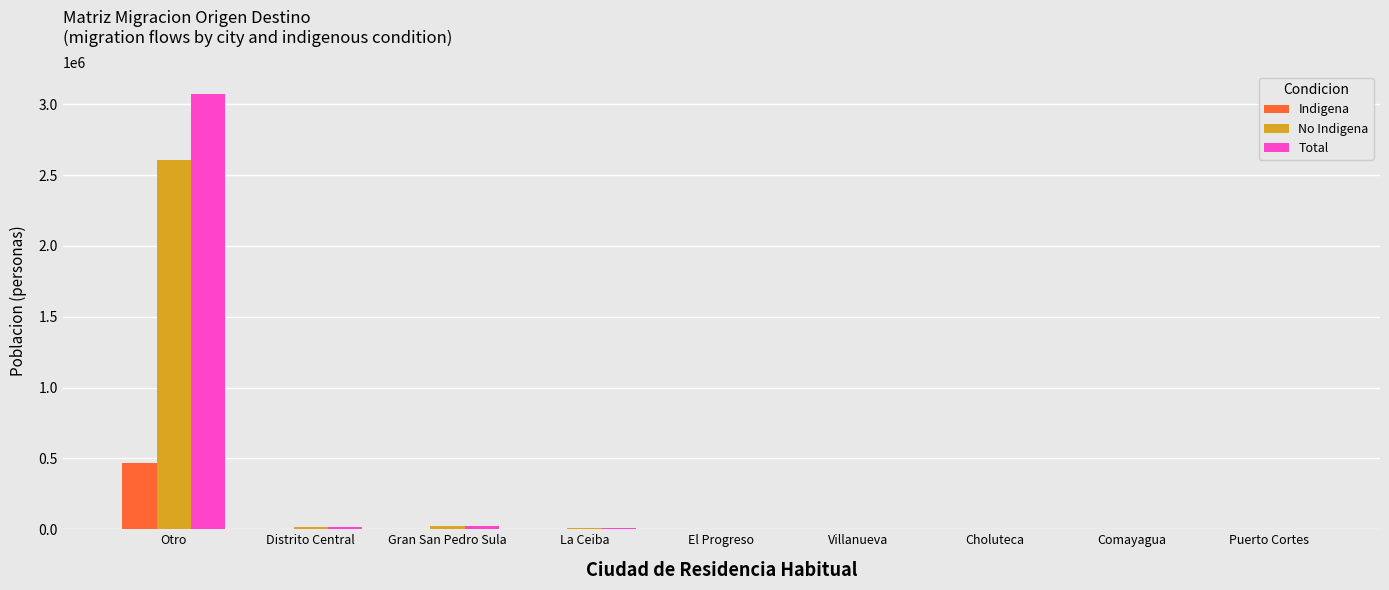

At which category is the sum across all series the highest?

Otro